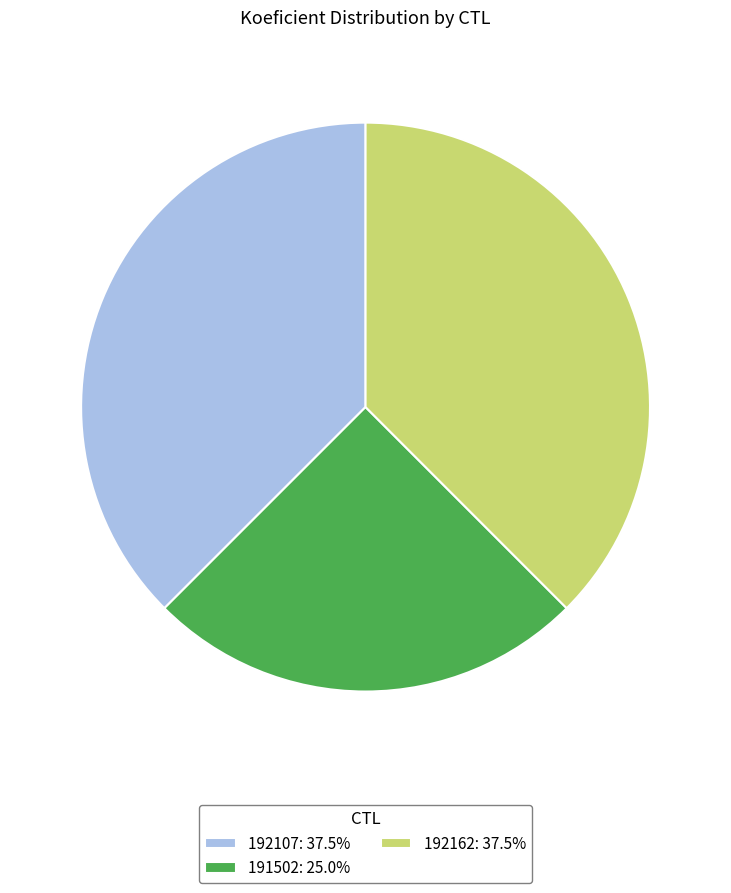

Combined, do 192107: 37.5% and 191502: 25.0% account for over 50%?

Yes